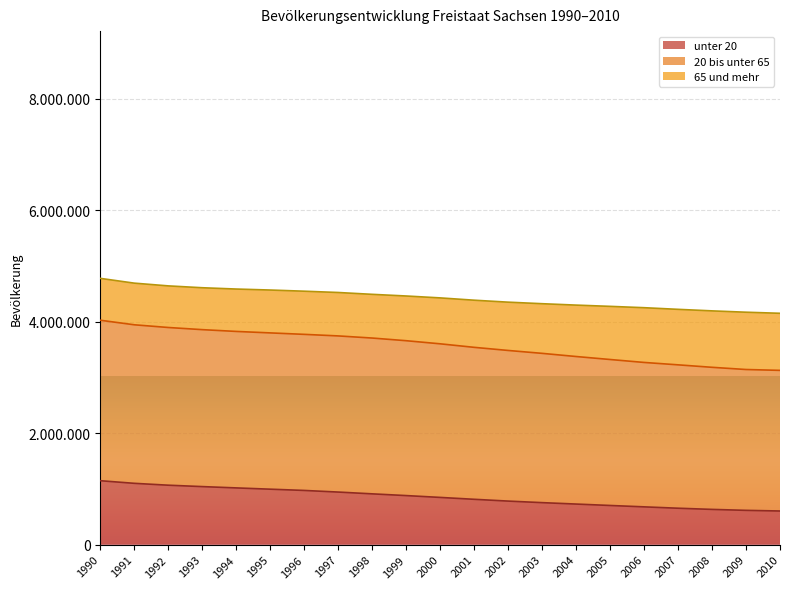

What is the approximate value of unter 20 at 2005?

702219